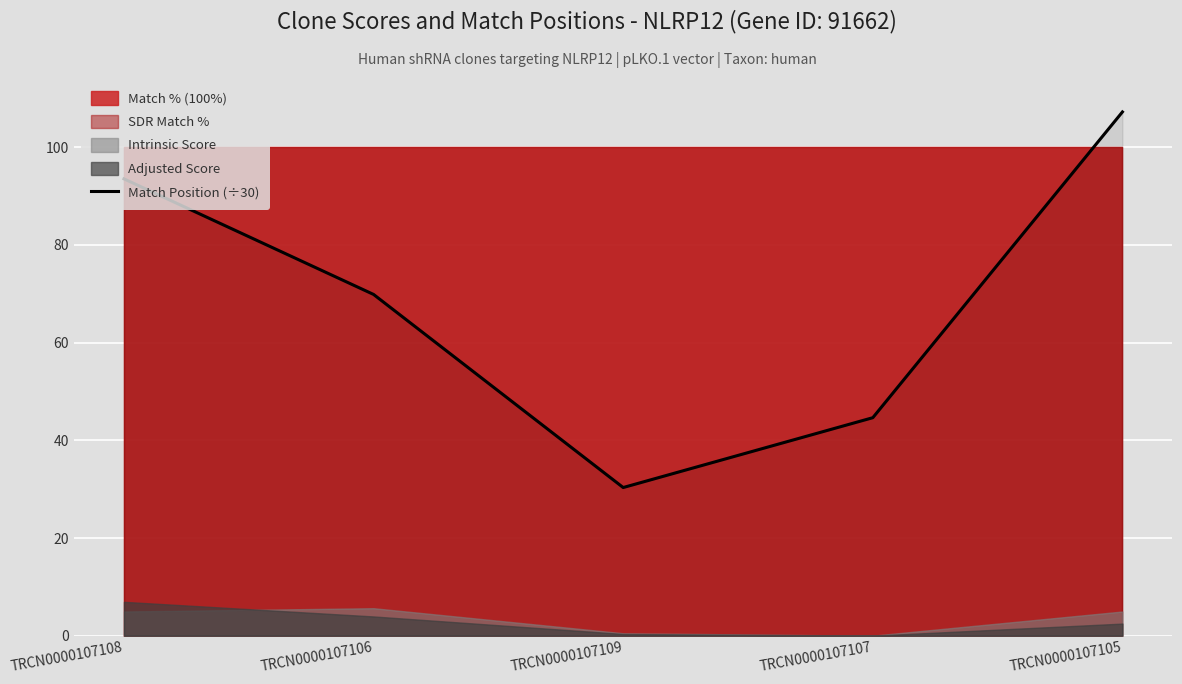

True or false: the data shows 30.3 at TRCN0000107109.

True